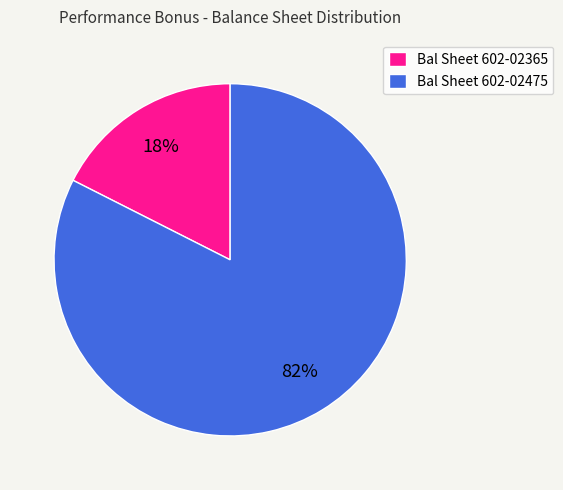

To the nearest percent, what portion does Bal Sheet 602-02365 represent?

18%